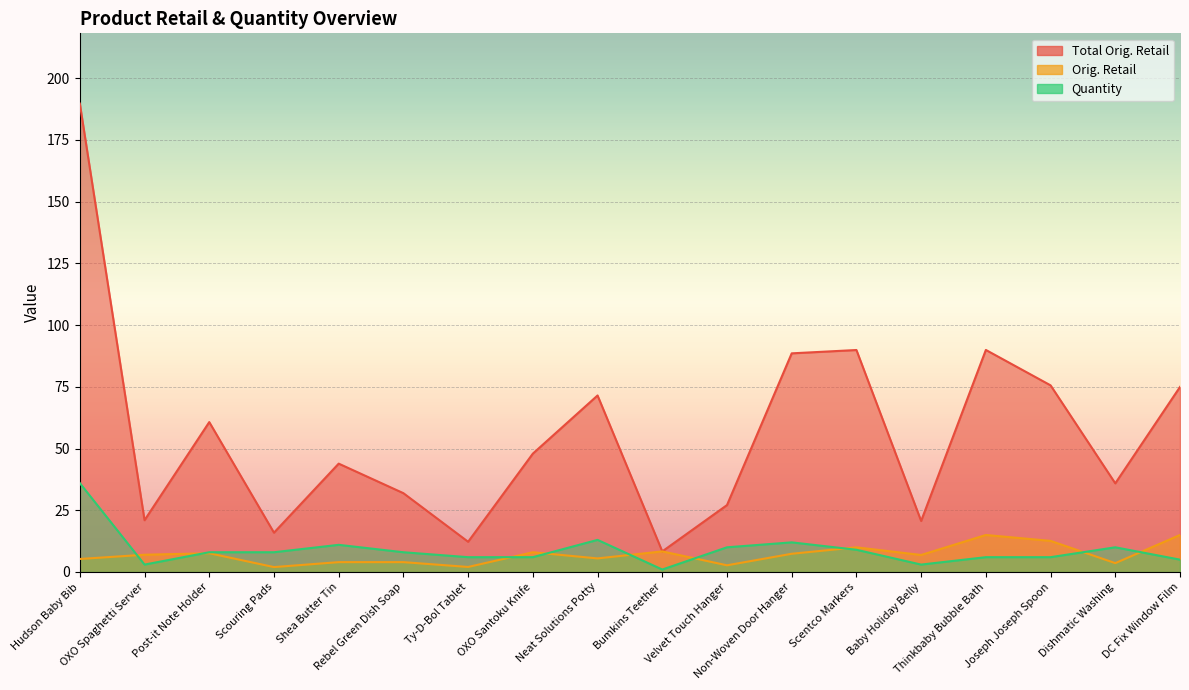

Reading right to left, what are all the values shown in this chart?

Total Orig. Retail: 75.0	35.9	75.6	89.9	20.7	89.9	88.6	27.1	8.3	71.5	47.9	12.2	31.9	43.9	15.9	60.7	21.0	189.7
Orig. Retail: 15.0	3.6	12.6	15.0	6.9	10.0	7.4	2.7	8.3	5.5	8.0	2.0	4.0	4.0	2.0	7.6	7.0	5.3
Quantity: 5.0	10.0	6.0	6.0	3.0	9.0	12.0	10.0	1.0	13.0	6.0	6.0	8.0	11.0	8.0	8.0	3.0	36.0